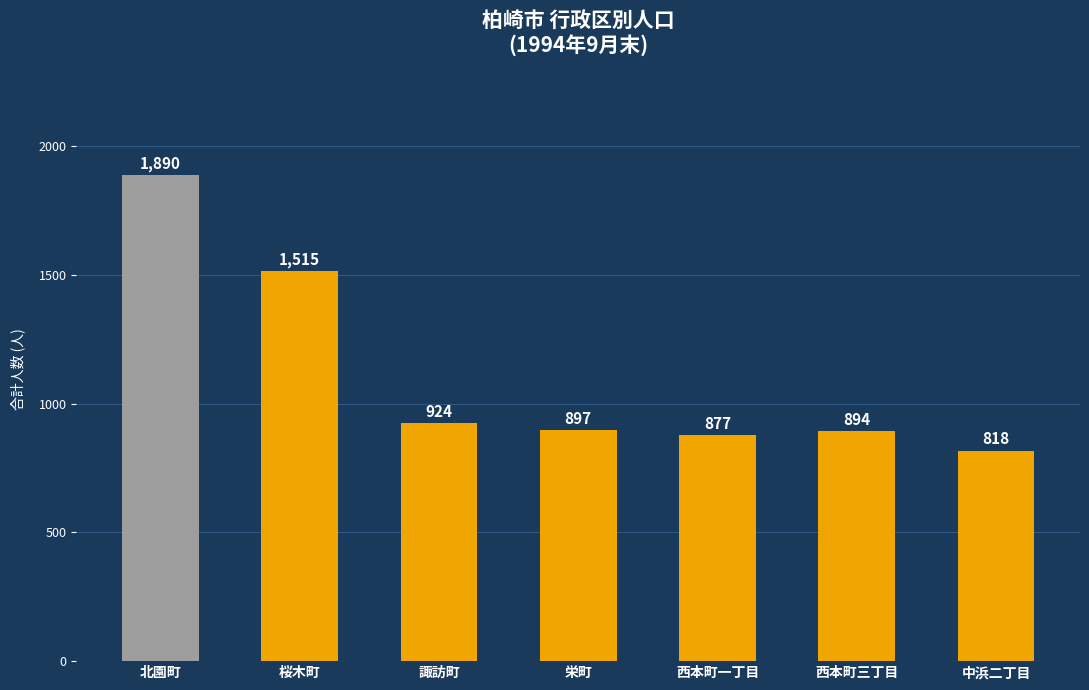

Reading right to left, extract all data points from this chart.

818	894	877	897	924	1515	1890